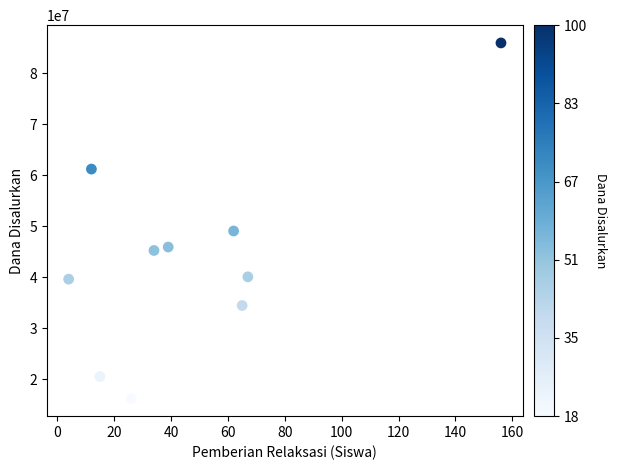

What is the average X value?

48